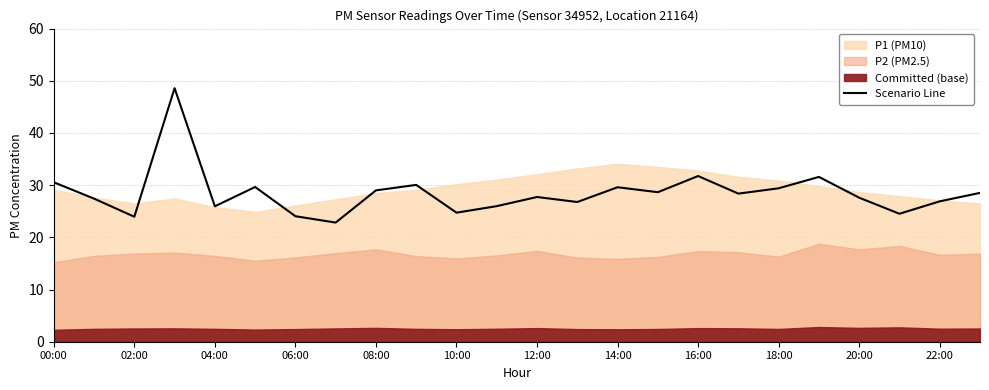

What is the value of the 11th point from the left?

24.7